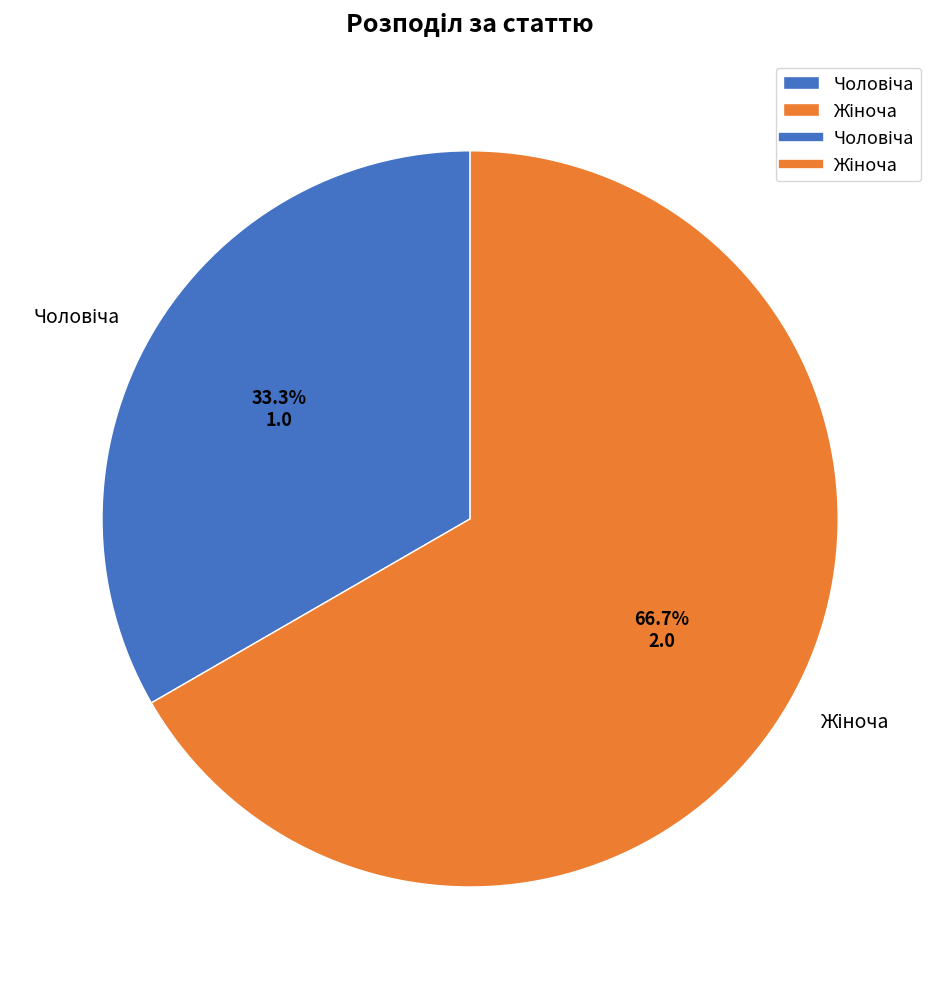

Is there any slice that represents more than half of the pie?

Yes